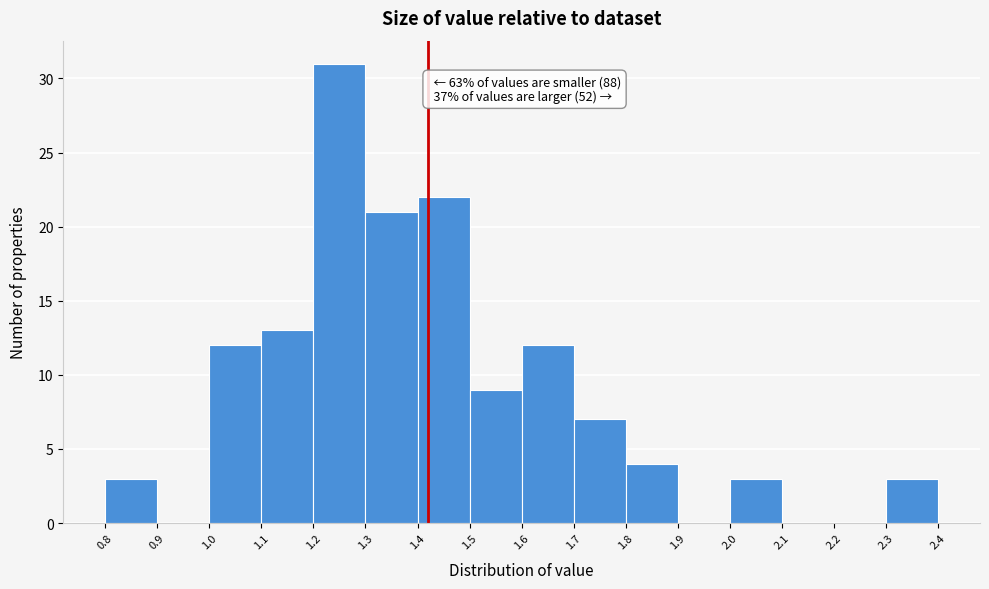

Over which range of the x-axis is the bar tallest?

1.2 to 1.3